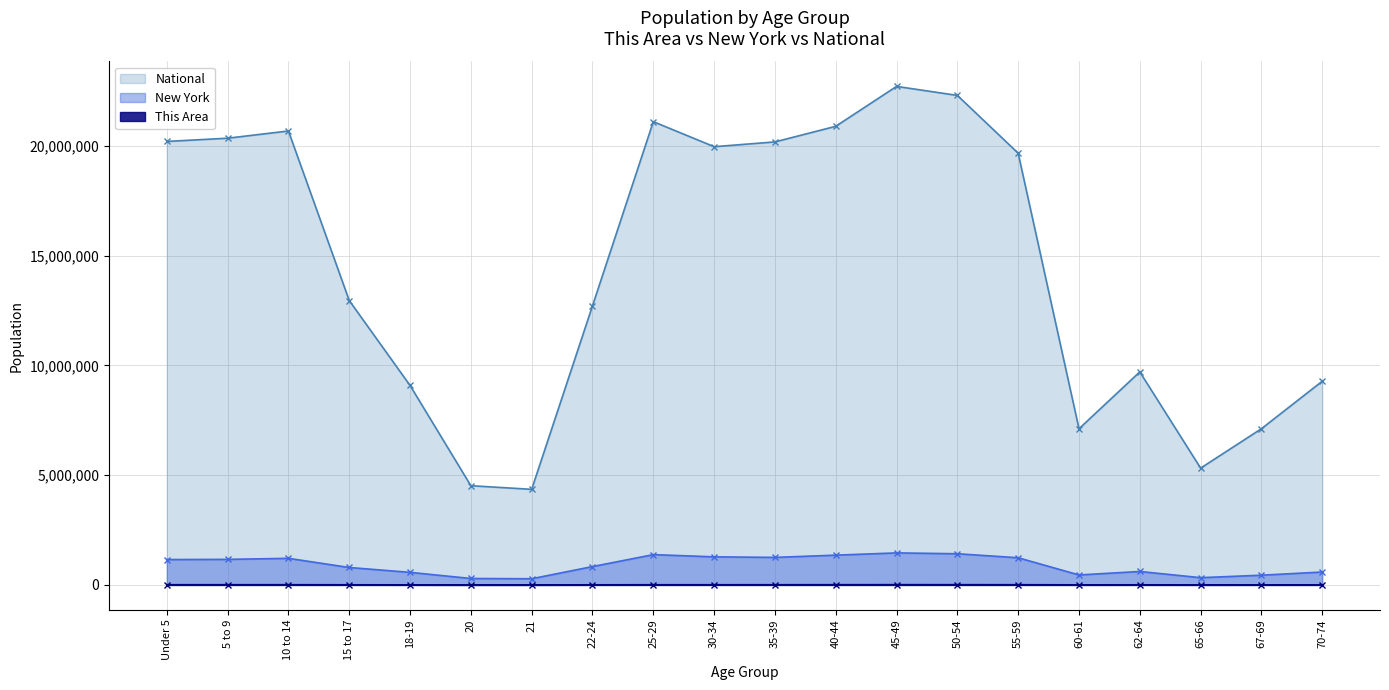

Is it true that New York equals 529342 at 40-44?

False